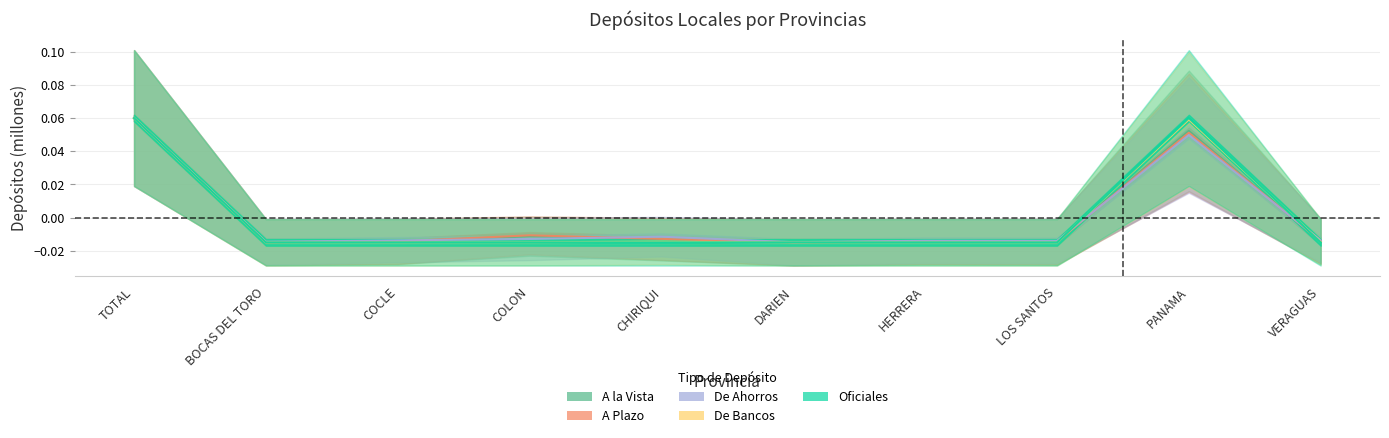

List the series in order of their overall mean, highest first.

A Plazo, De Ahorros, A la Vista, Oficiales, De Bancos